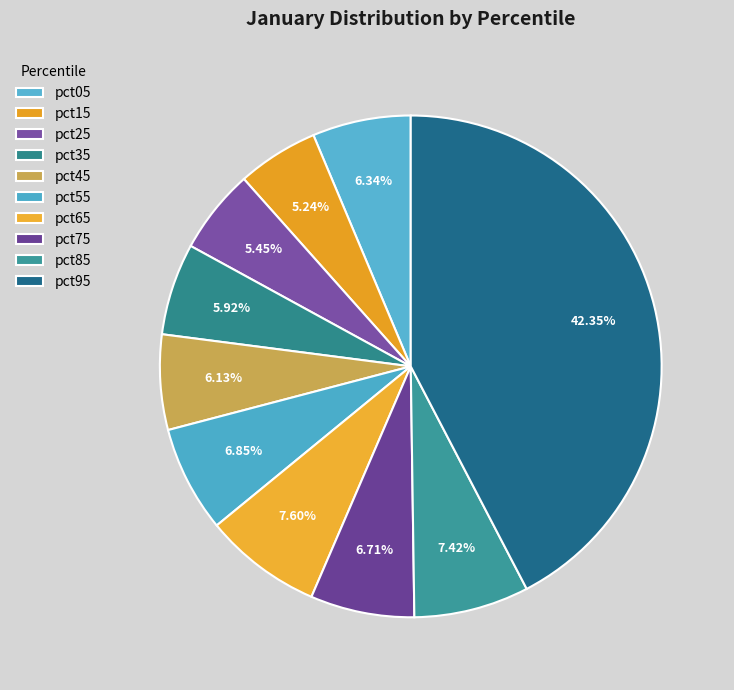

How many segments does this pie chart have?

10